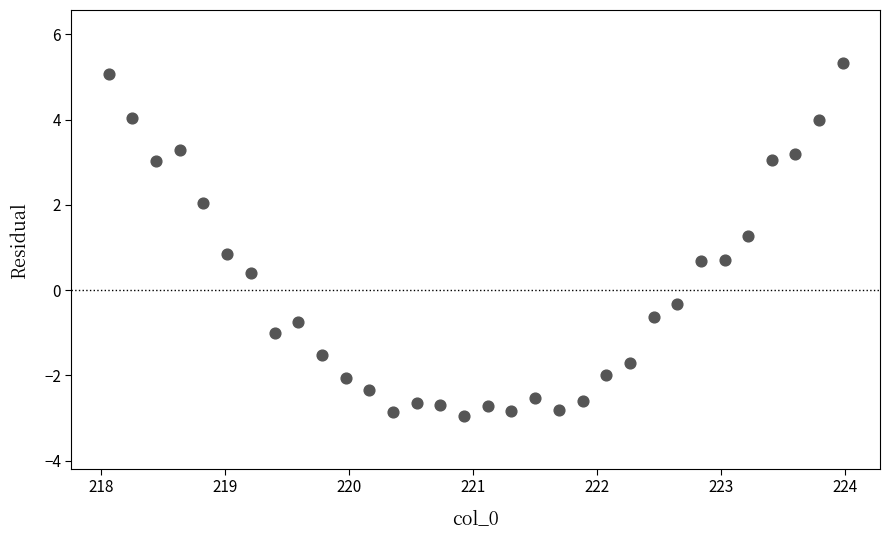

What is the range of Y values (max minus min)?

8.3